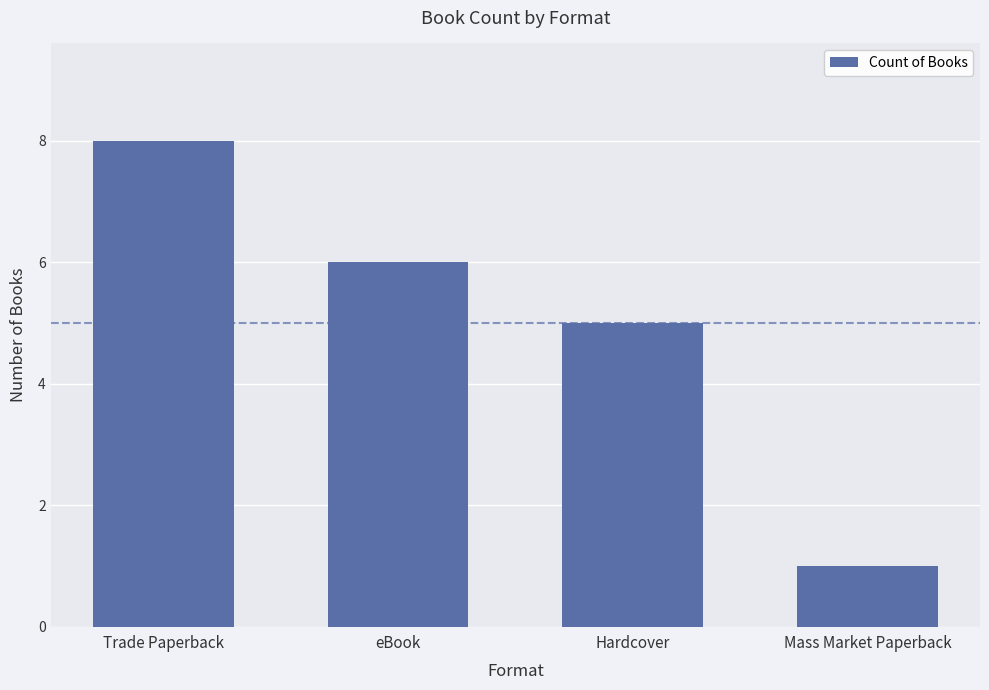

What is the maximum value shown in the chart?

8